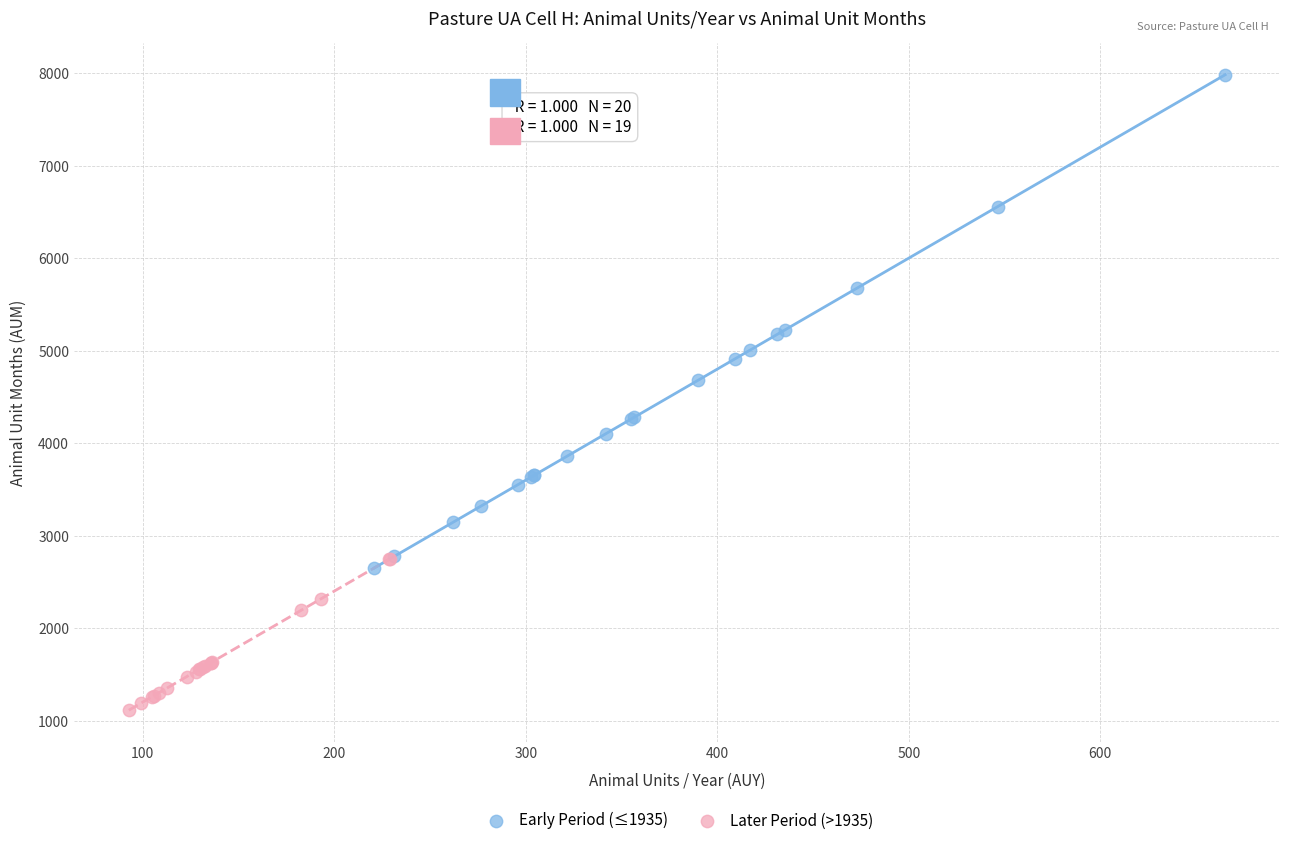

Which series reaches the minimum Y coordinate?

Later Period (>1935)